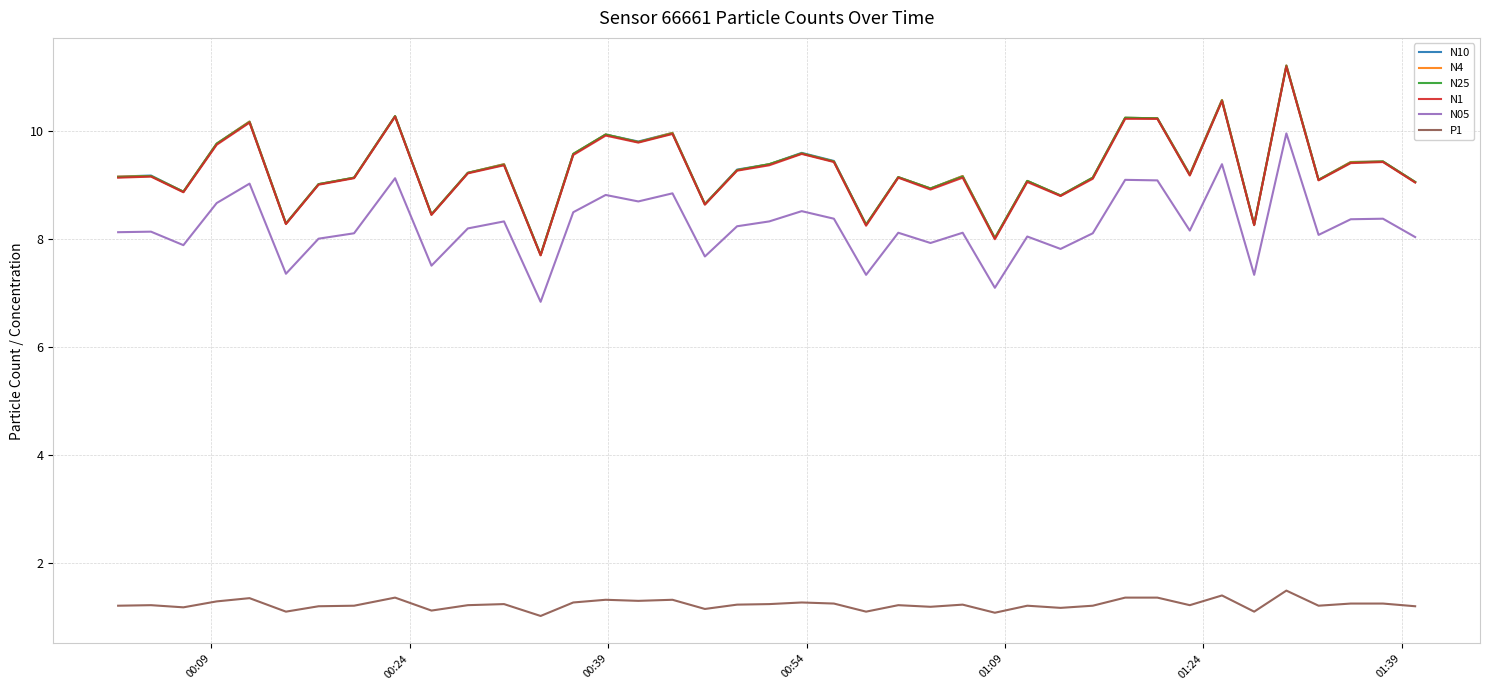

True or false: N25 and P1 cross at least once.

False